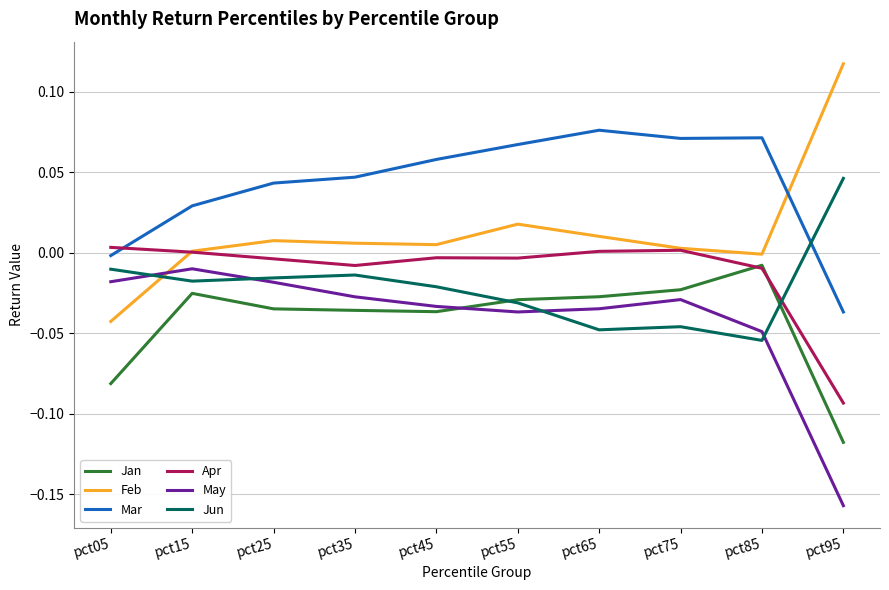

True or false: Jan and May cross at least once.

True